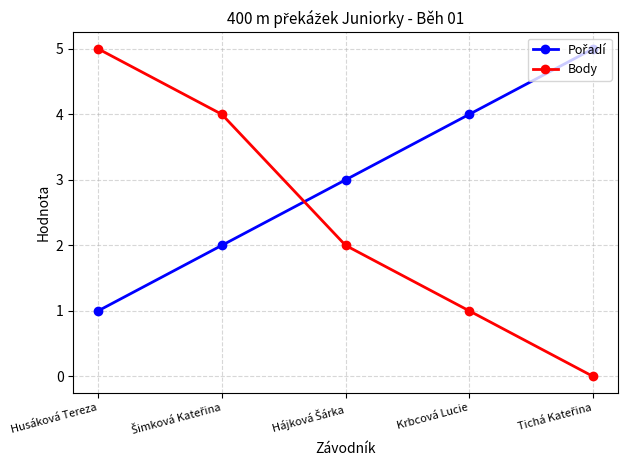

Which series has the largest range (max minus min)?

Body